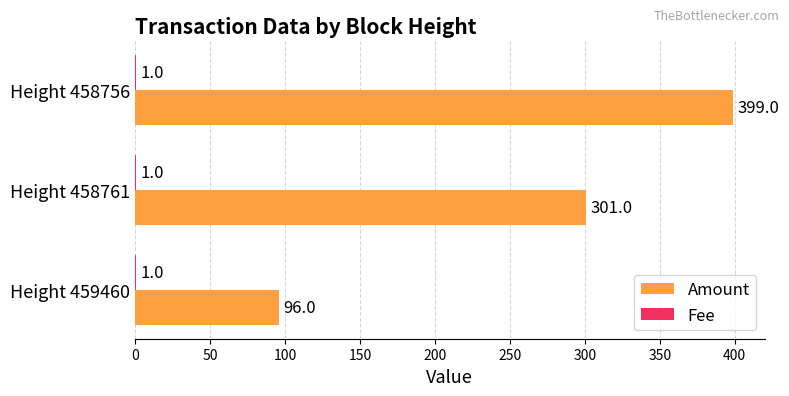

Count the number of data series in this chart.

2